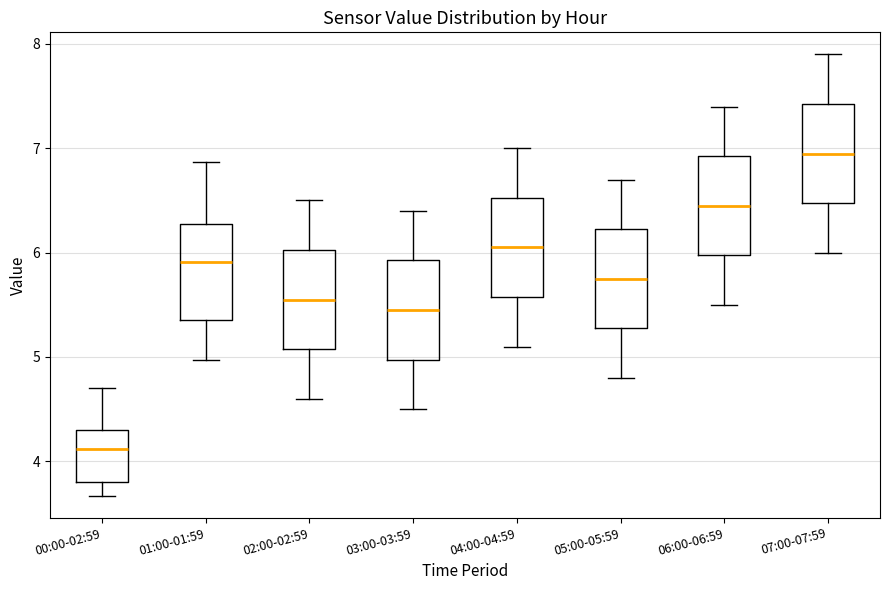

Reading left to right, read every box against the y-axis: the position of its median line, the range the box covers, and the ends of its whiskers. The values are not printed on the chart, so give them approximately, as read against the axis.

00:00-02:59: median 4.1, box 3.8 to 4.3, whiskers 3.7 to 4.7
01:00-01:59: median 5.9, box 5.4 to 6.3, whiskers 5.0 to 6.9
02:00-02:59: median 5.6, box 5.1 to 6.0, whiskers 4.6 to 6.5
03:00-03:59: median 5.5, box 5.0 to 5.9, whiskers 4.5 to 6.4
04:00-04:59: median 6.1, box 5.6 to 6.5, whiskers 5.1 to 7.0
05:00-05:59: median 5.8, box 5.3 to 6.2, whiskers 4.8 to 6.7
06:00-06:59: median 6.5, box 6.0 to 6.9, whiskers 5.5 to 7.4
07:00-07:59: median 7.0, box 6.5 to 7.4, whiskers 6.0 to 7.9